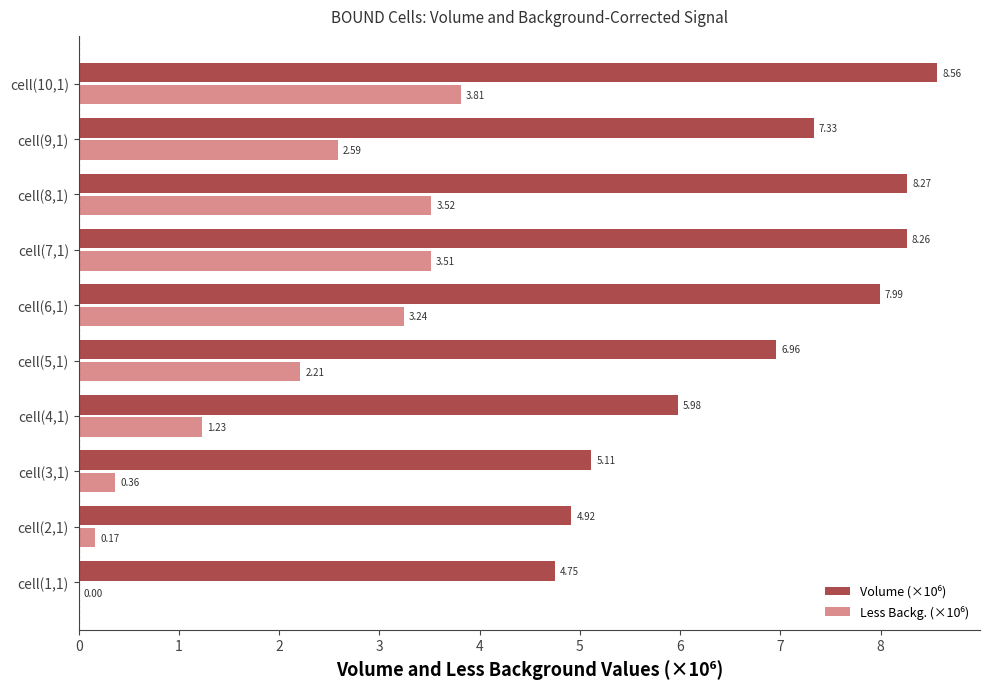

At which category is the sum across all series the highest?

cell(10,1)